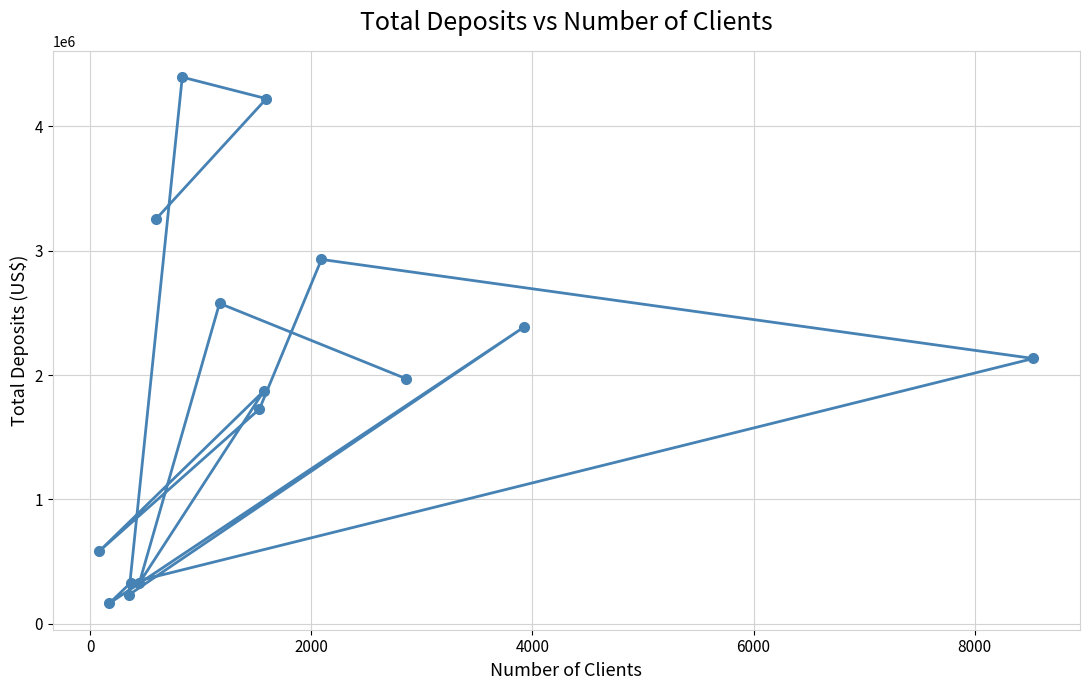

How many values are below 1969995?

7